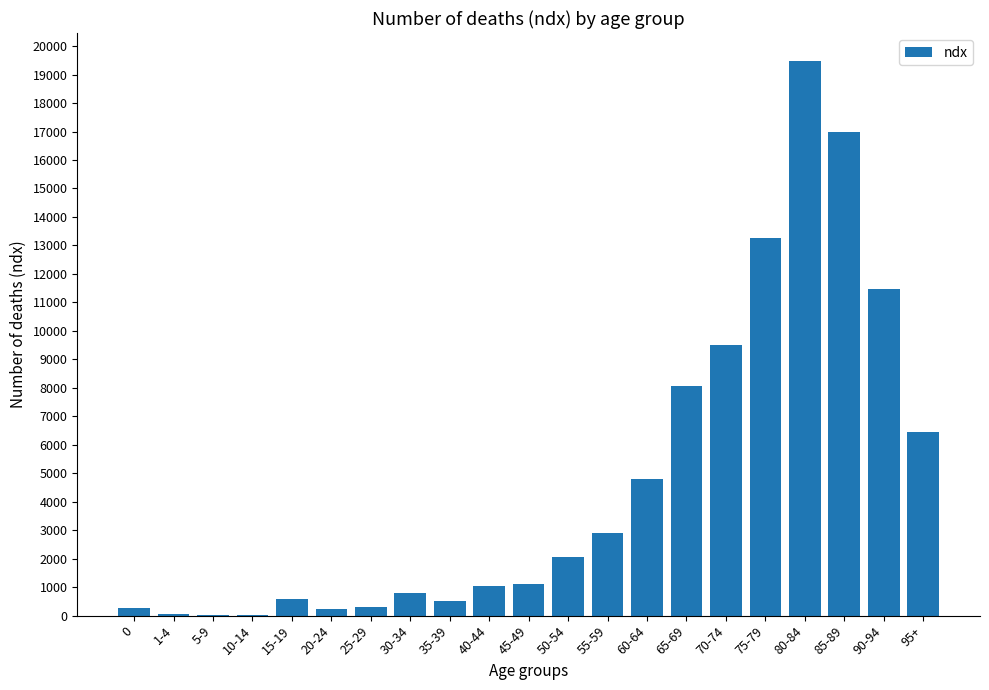

What is the greatest value displayed?

19485